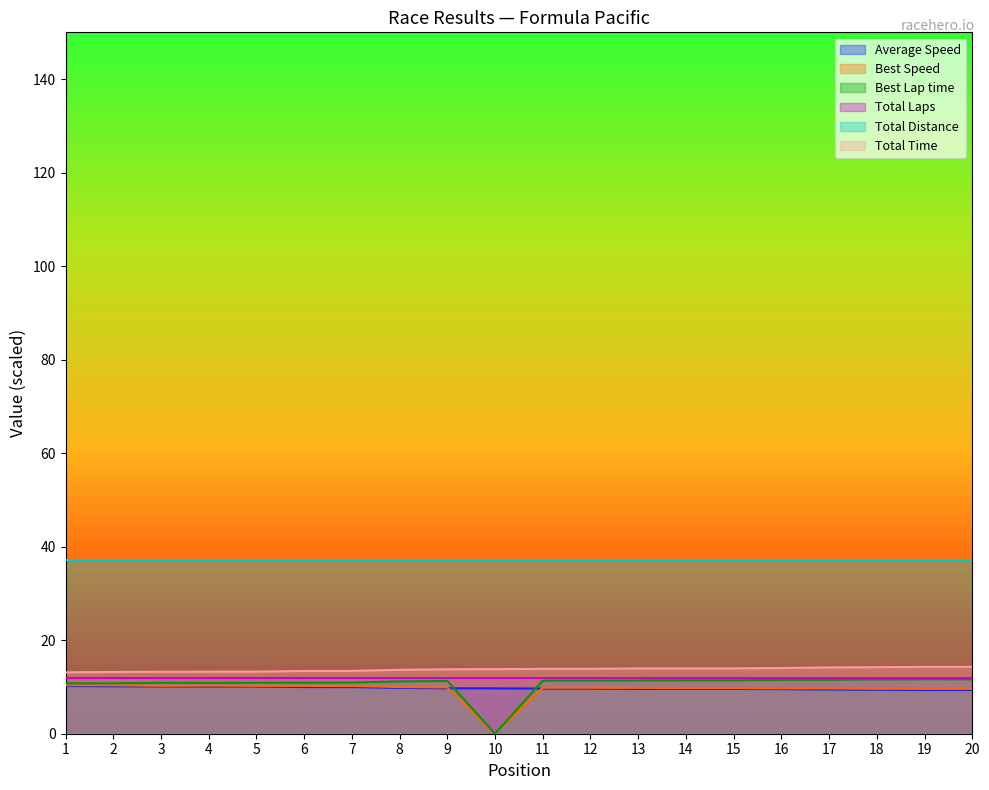

The Average Speed series shows 4.0 at 16. True or false?

False